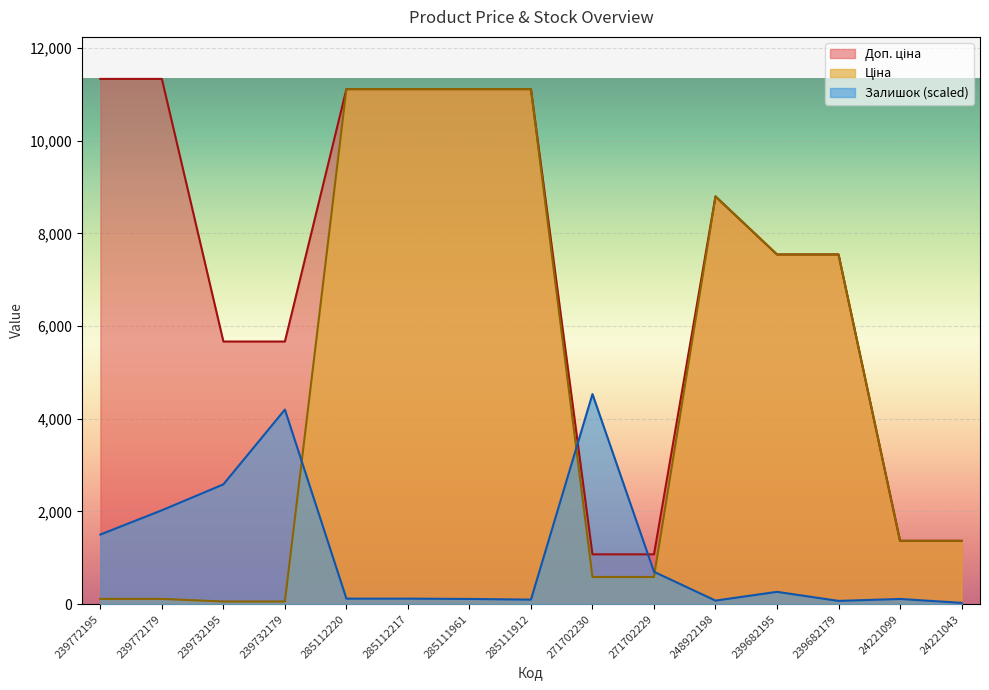

True or false: Залишок and Доп. ціна intersect in this chart.

True